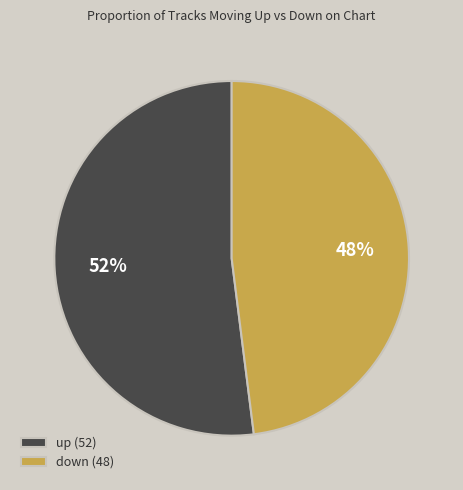

Is the sum of down (48) and up (52) greater than half?

Yes